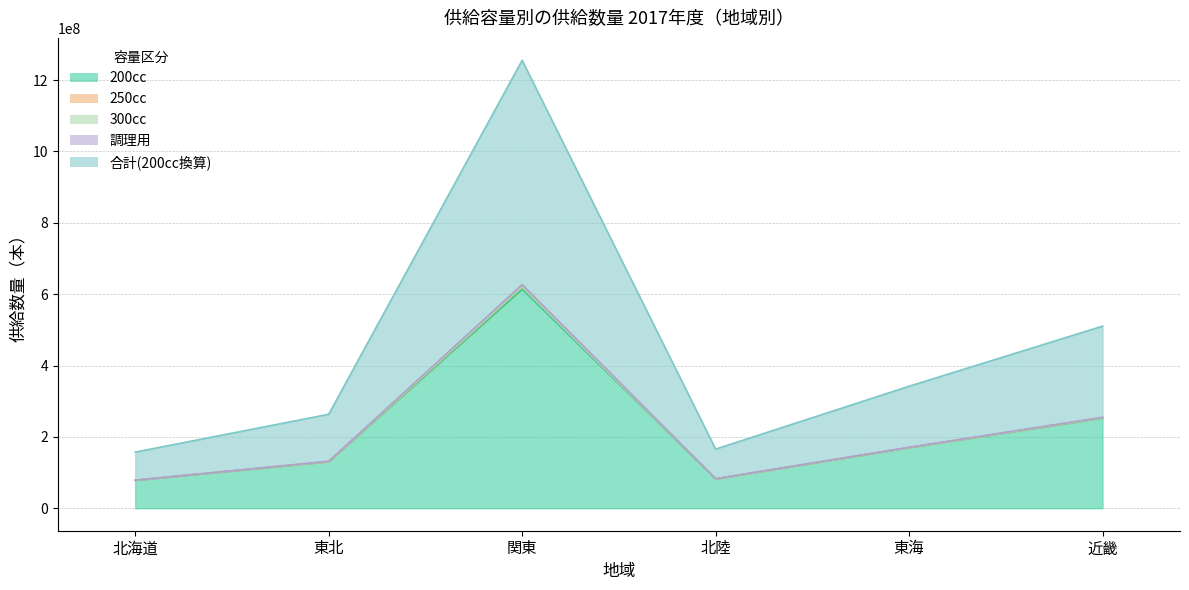

The value of 200cc at 関東 is 614322877. True or false?

True